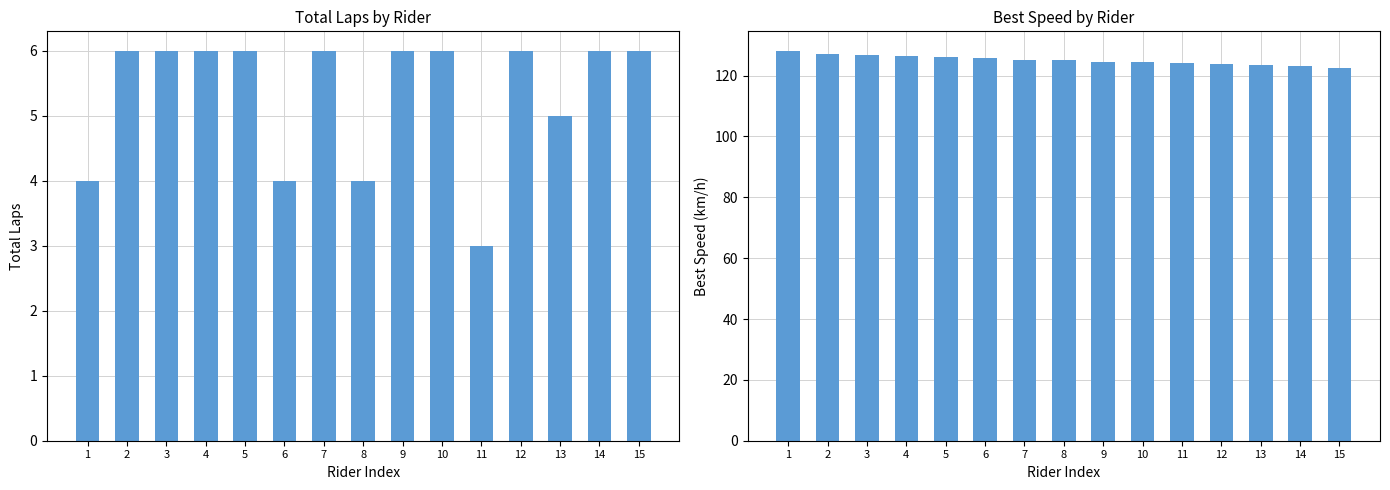

Which category has the lowest value in the Best Speed series?

15